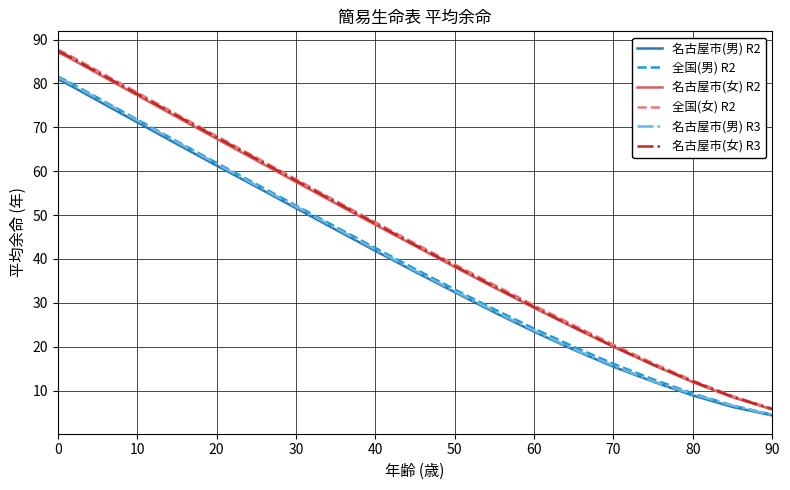

What is the average value of the 名古屋市(女) R2 series?

51.1